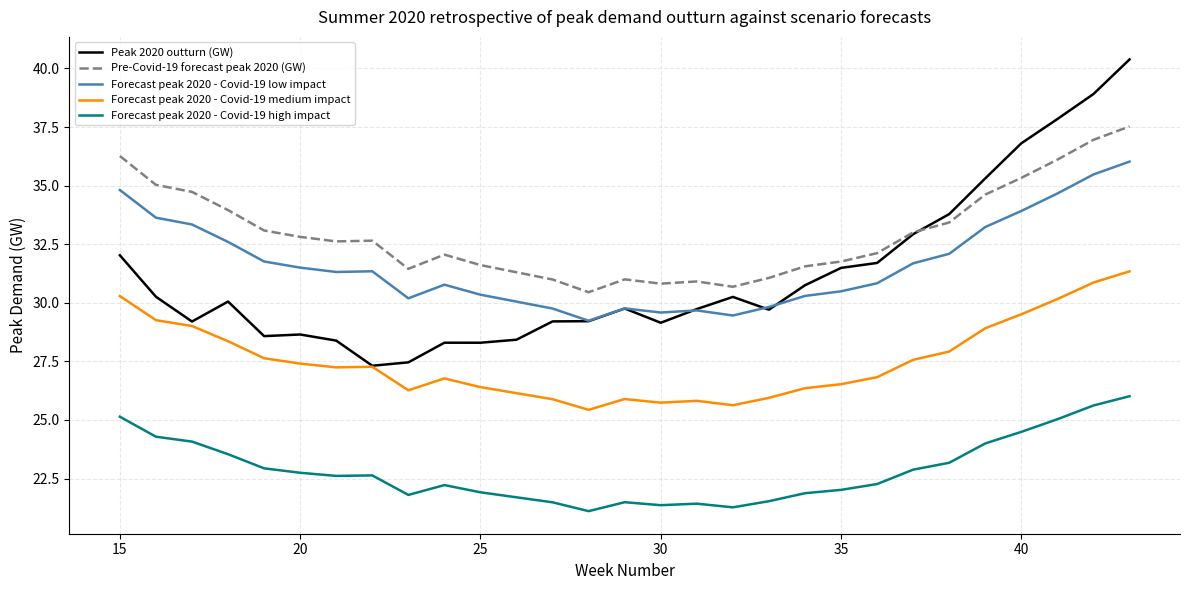

Which series has the largest total across all categories?

Pre-Covid-19 forecast peak 2020 (GW)